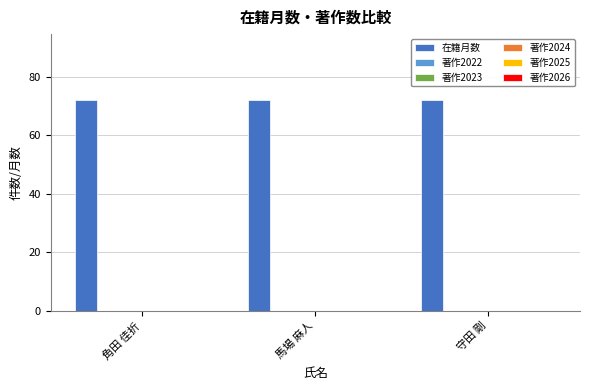

Is the value of 在籍月数 at 角田 佳折 greater than the value of 著作2022 at 馬場 麻人?

Yes